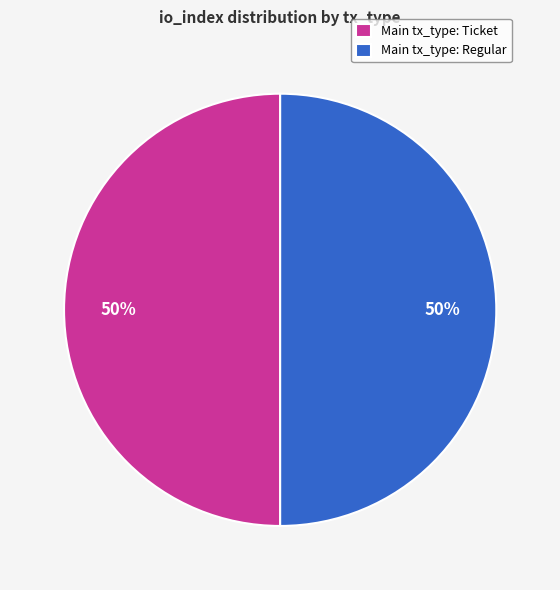

Count the number of slices in the pie.

2